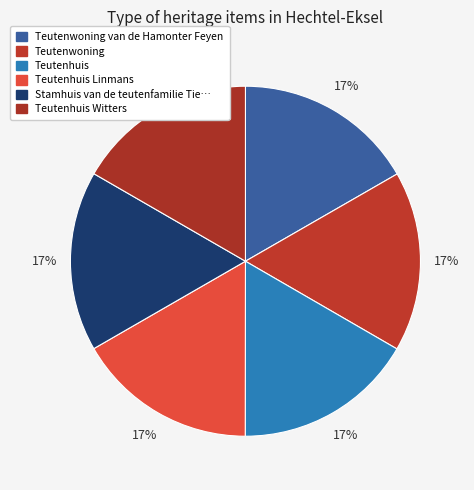

How many slices are in this pie chart?

6